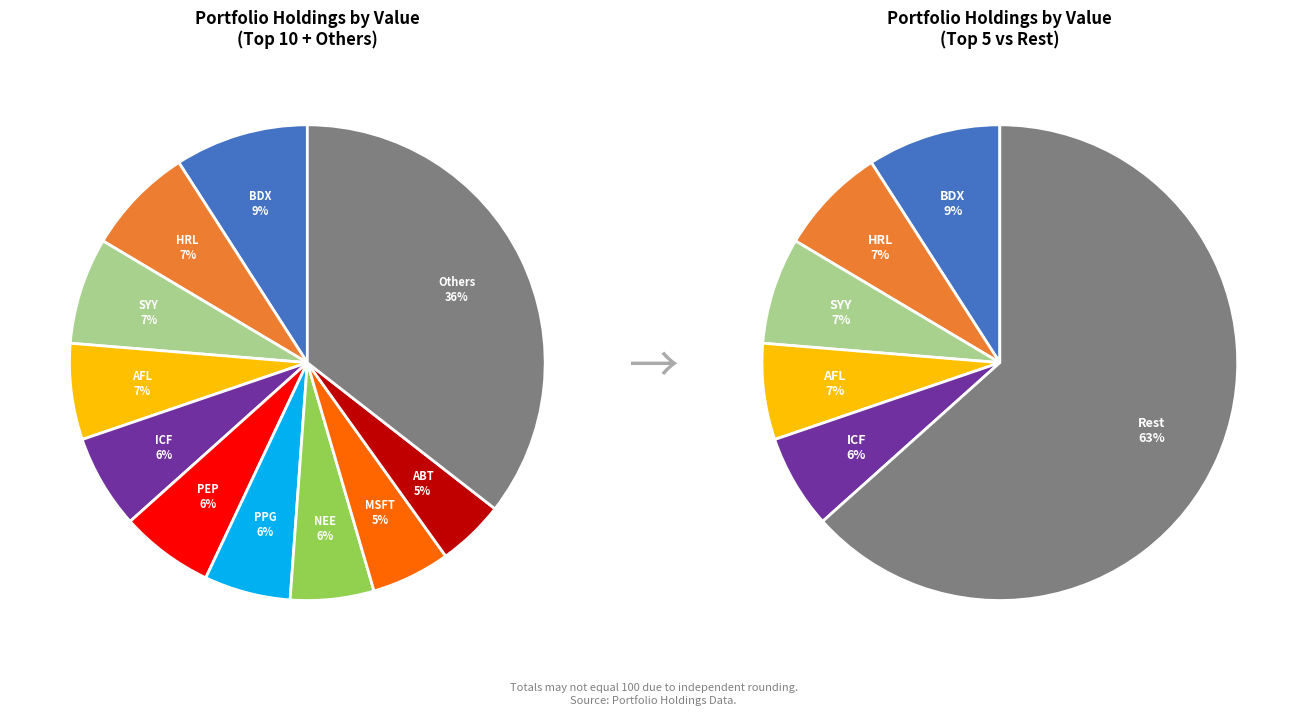

The PEP slice represents 1% of the pie. True or false?

False